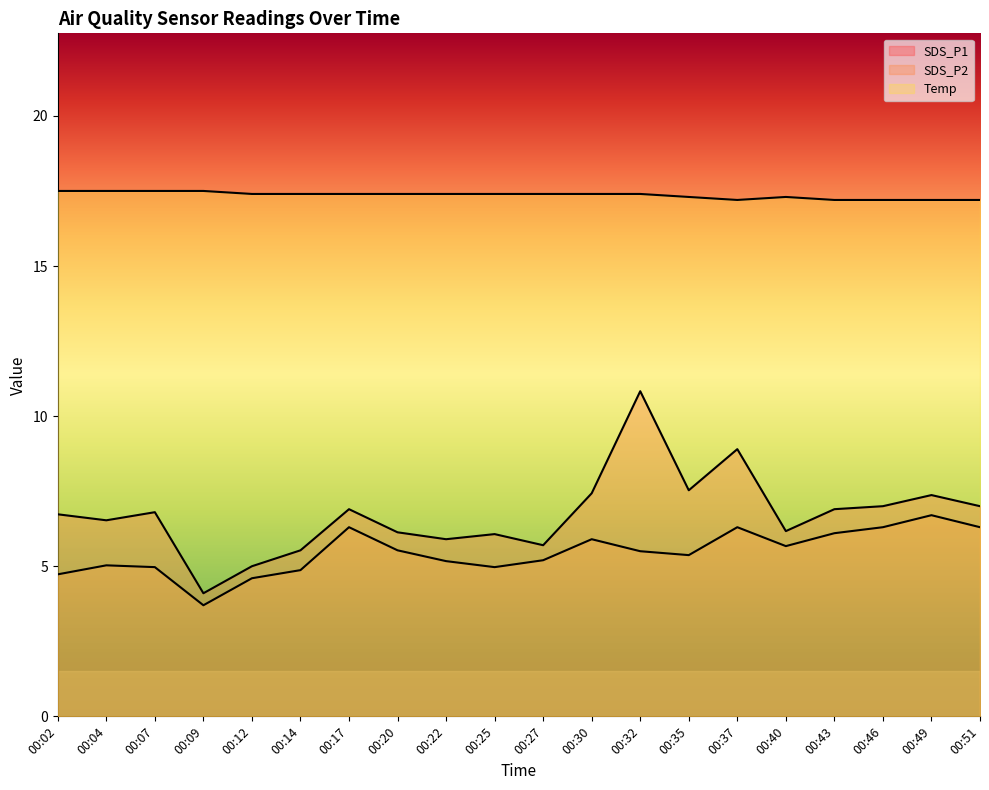

Where is the first local maximum for SDS_P2?

00:04